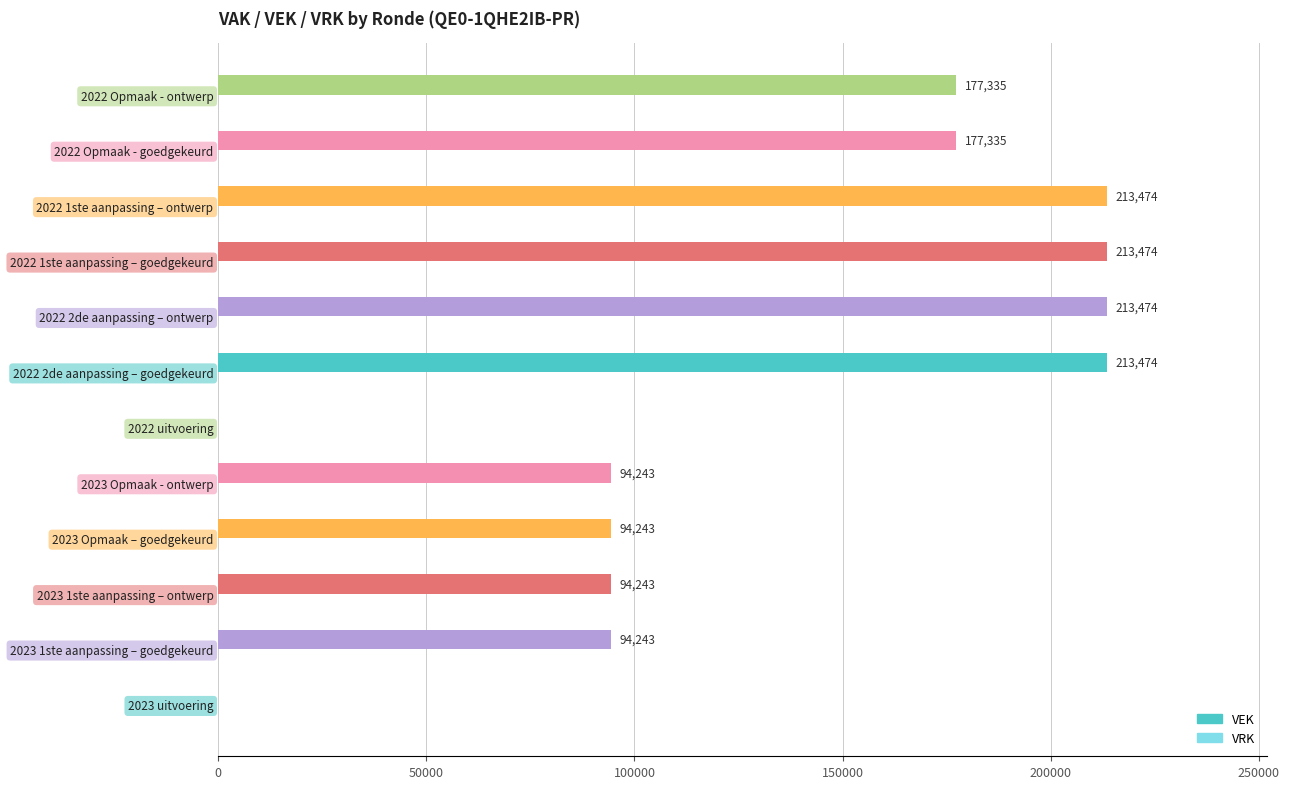

What is the greatest value displayed?

213474